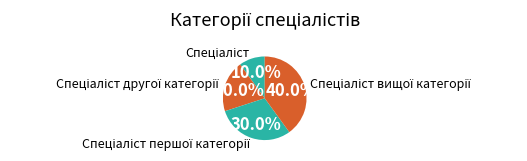

Is there a majority slice in this chart?

No